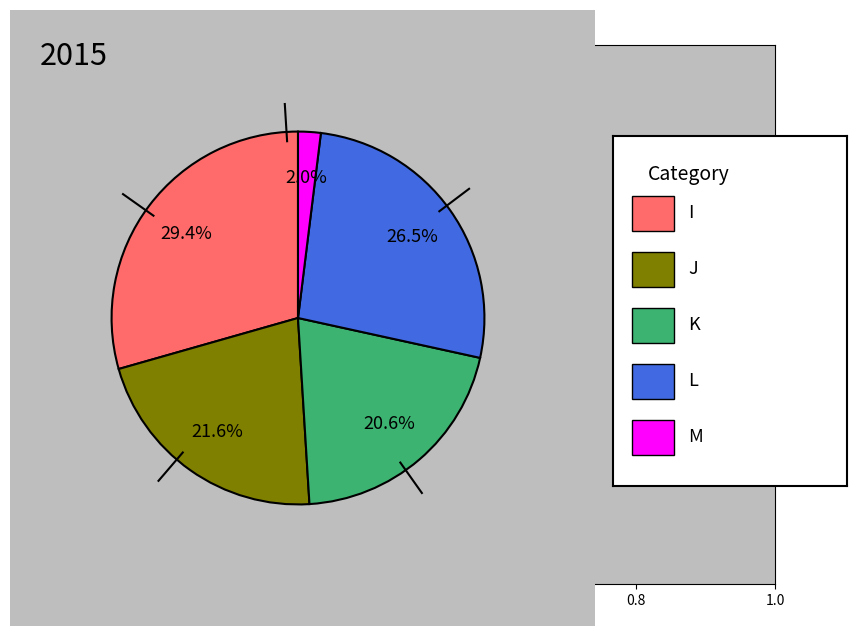

Is there a majority slice in this chart?

No